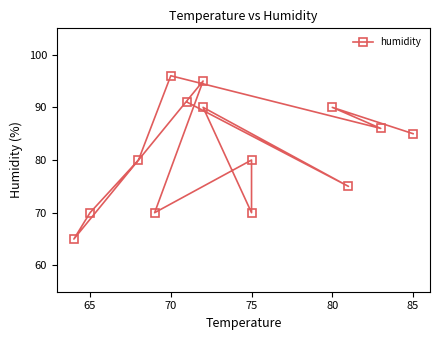

How many data points does each series have?

14